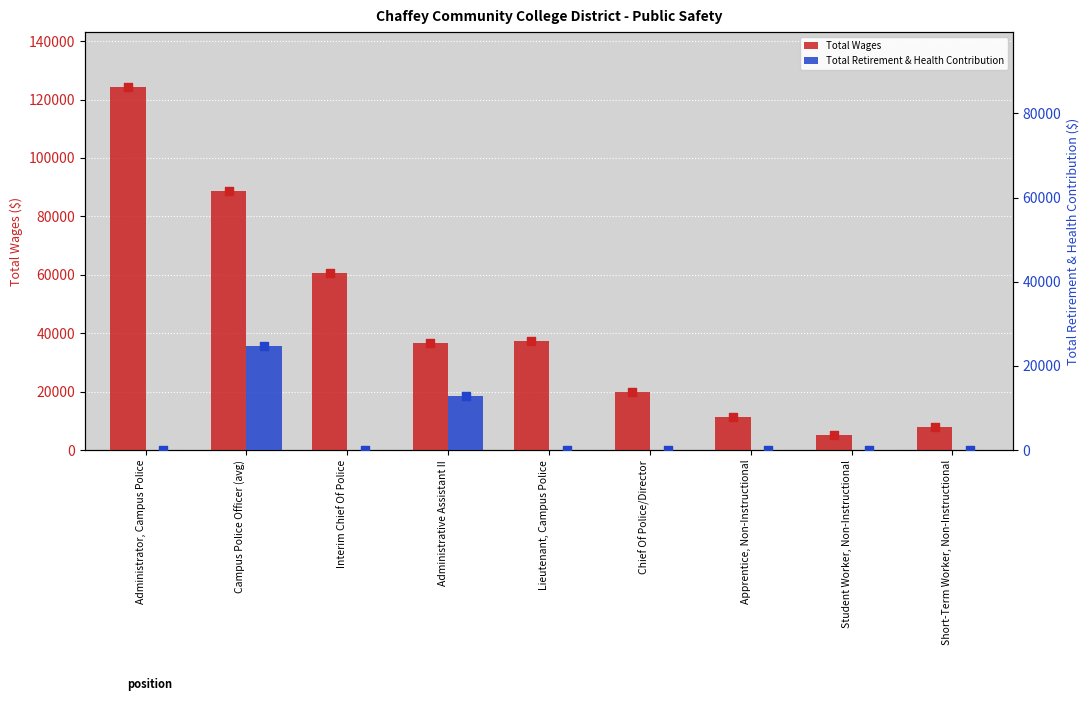

What are all the series names shown in the legend?

Total Wages, Total Retirement & Health Contribution